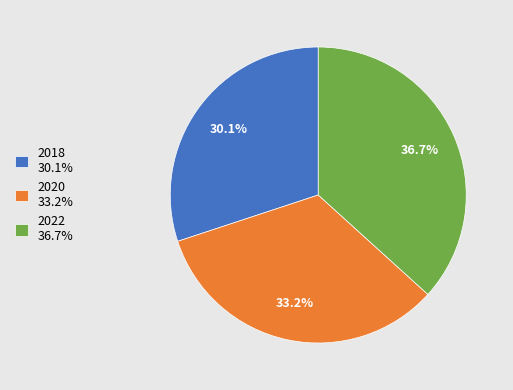

Is there a majority slice in this chart?

No